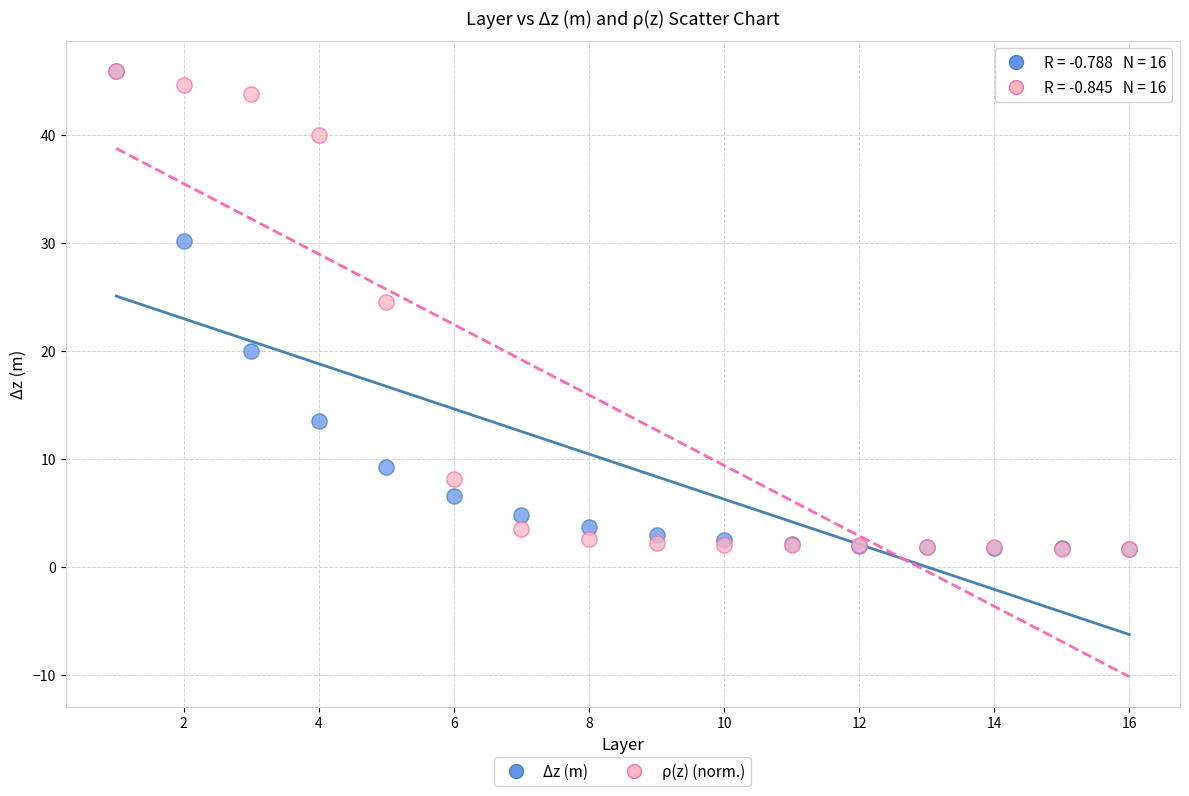

Across all series, what Y value is closest to 23?

24.5